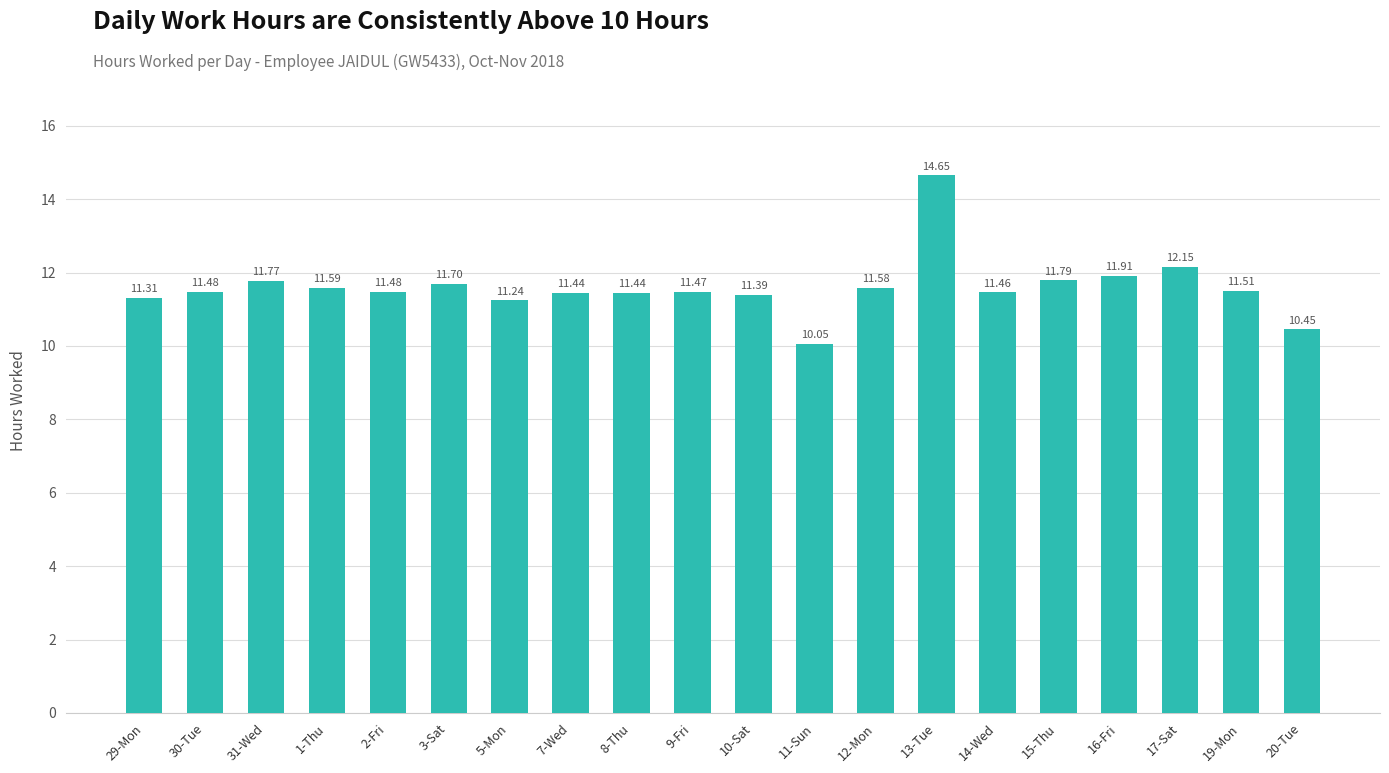

What is the change in value from 31-Wed to 2-Fri?

-0.3